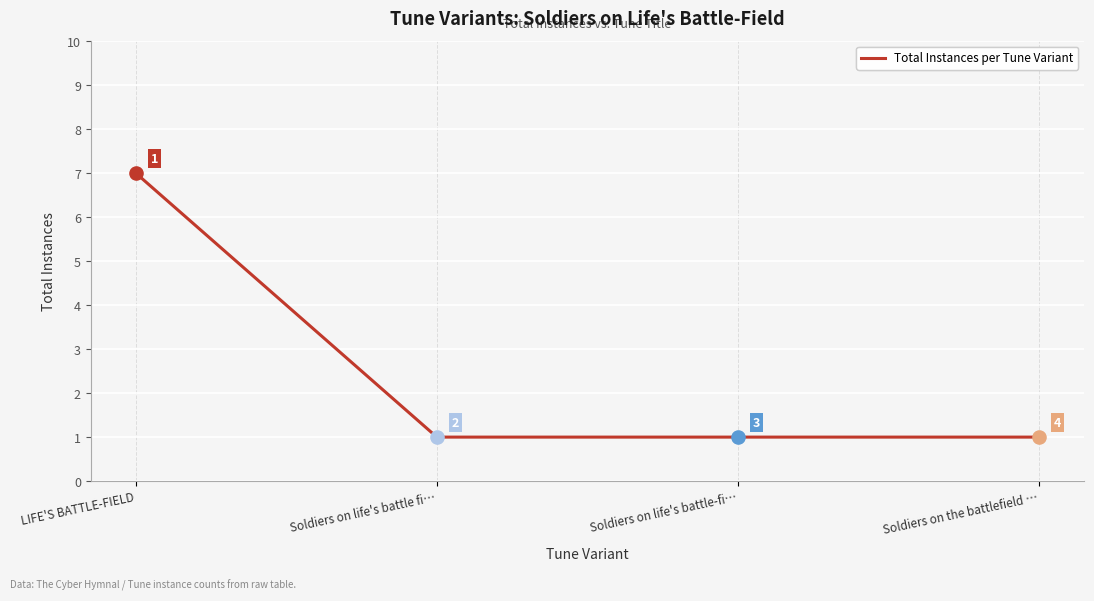

Approximately how many times larger is the value at Soldiers on life's battle fi… compared to Soldiers on life's battle-fi…?

1.0